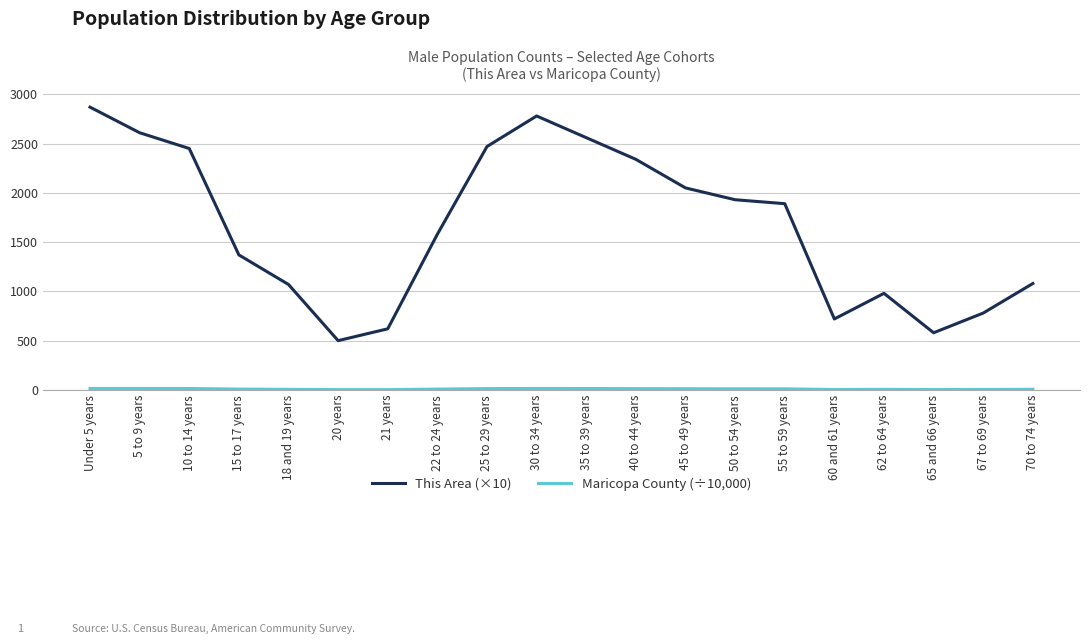

Which series has the largest total across all categories?

This Area (×10)